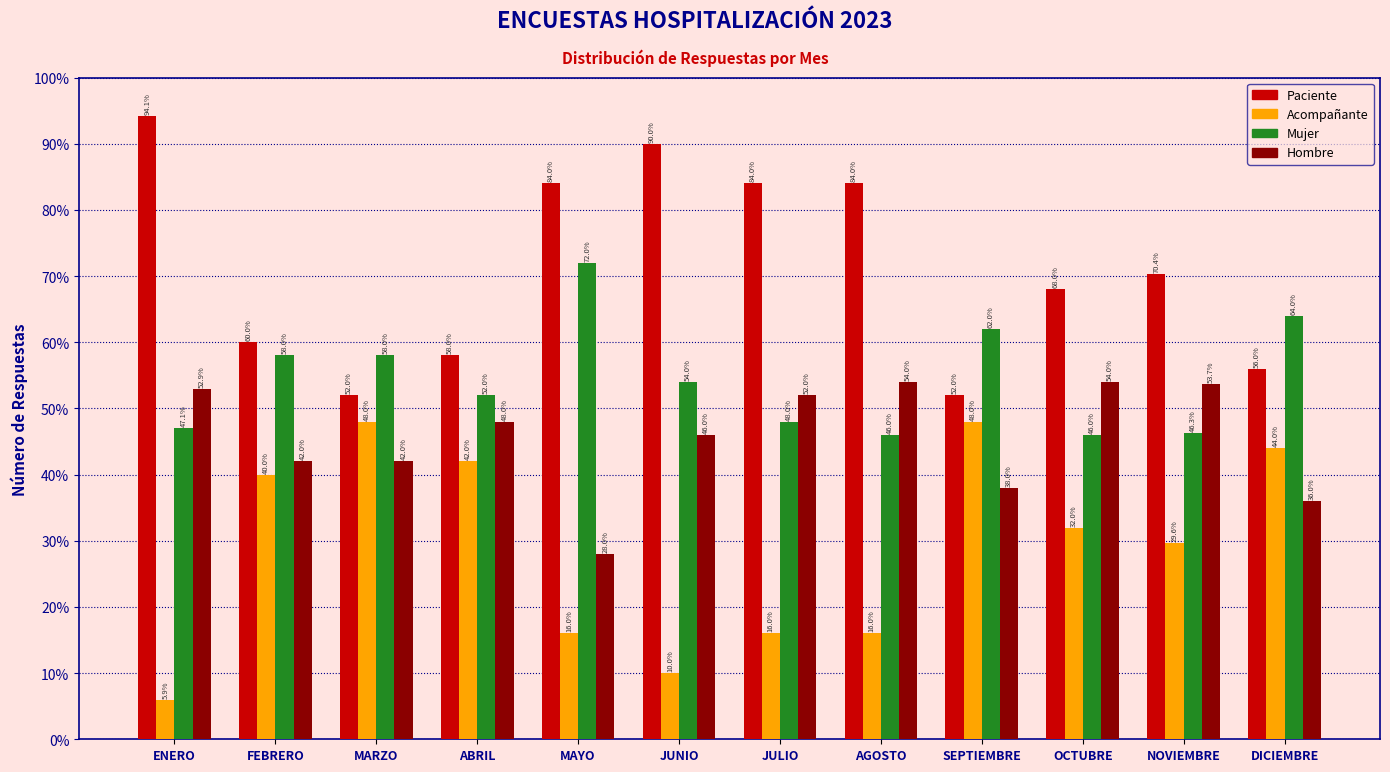

Reading left to right, extract all data points from this chart.

Paciente: ENERO=94.1	FEBRERO=60.0	MARZO=52.0	ABRIL=58.0	MAYO=84.0	JUNIO=90.0	JULIO=84.0	AGOSTO=84.0	SEPTIEMBRE=52.0	OCTUBRE=68.0	NOVIEMBRE=70.4	DICIEMBRE=56.0
Acompañante: ENERO=5.9	FEBRERO=40.0	MARZO=48.0	ABRIL=42.0	MAYO=16.0	JUNIO=10.0	JULIO=16.0	AGOSTO=16.0	SEPTIEMBRE=48.0	OCTUBRE=32.0	NOVIEMBRE=29.6	DICIEMBRE=44.0
Mujer: ENERO=47.1	FEBRERO=58.0	MARZO=58.0	ABRIL=52.0	MAYO=72.0	JUNIO=54.0	JULIO=48.0	AGOSTO=46.0	SEPTIEMBRE=62.0	OCTUBRE=46.0	NOVIEMBRE=46.3	DICIEMBRE=64.0
Hombre: ENERO=52.9	FEBRERO=42.0	MARZO=42.0	ABRIL=48.0	MAYO=28.0	JUNIO=46.0	JULIO=52.0	AGOSTO=54.0	SEPTIEMBRE=38.0	OCTUBRE=54.0	NOVIEMBRE=53.7	DICIEMBRE=36.0